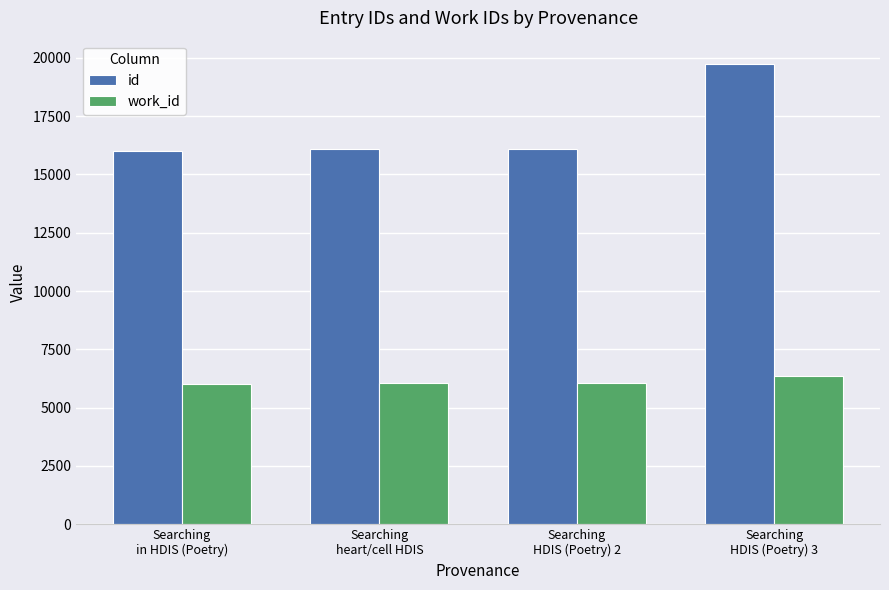

How many groups of bars are there?

4